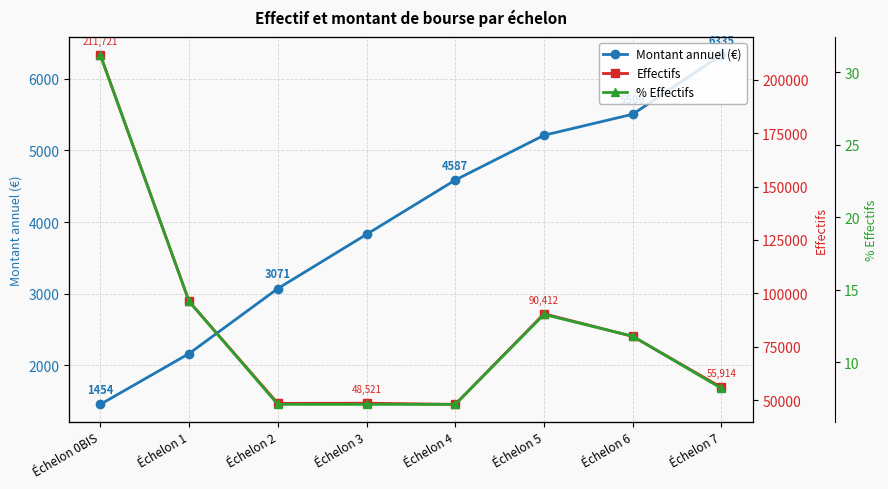

What value does the % Effectifs series have at Échelon 2?

7.1